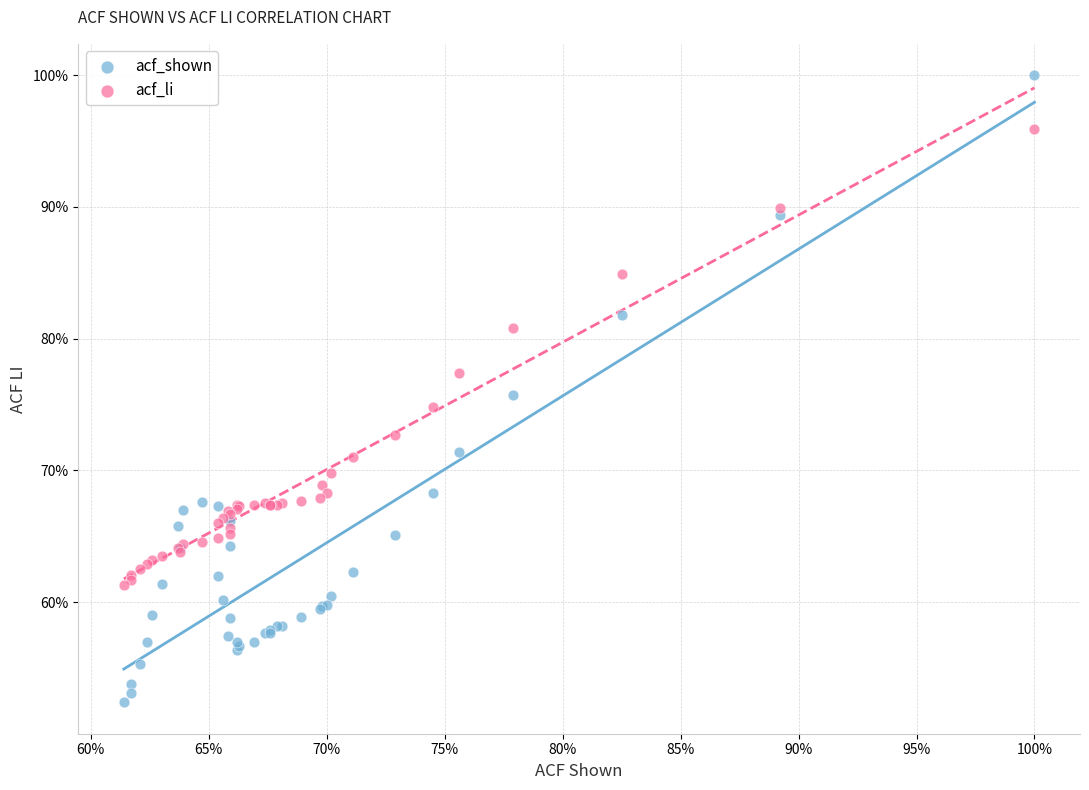

What are all the series names shown in the legend?

acf_shown, acf_li